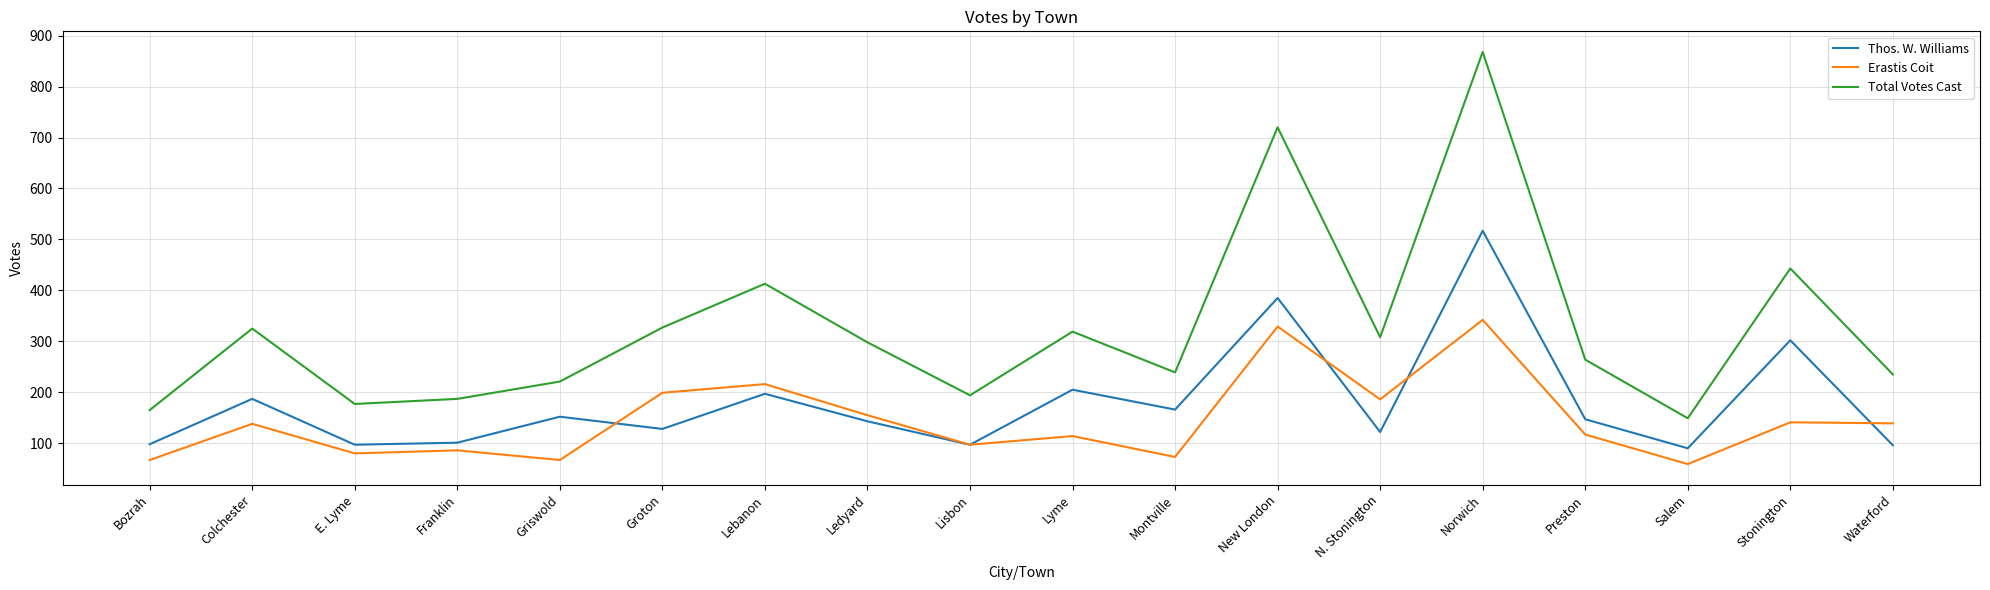

What is the greatest value displayed?

868